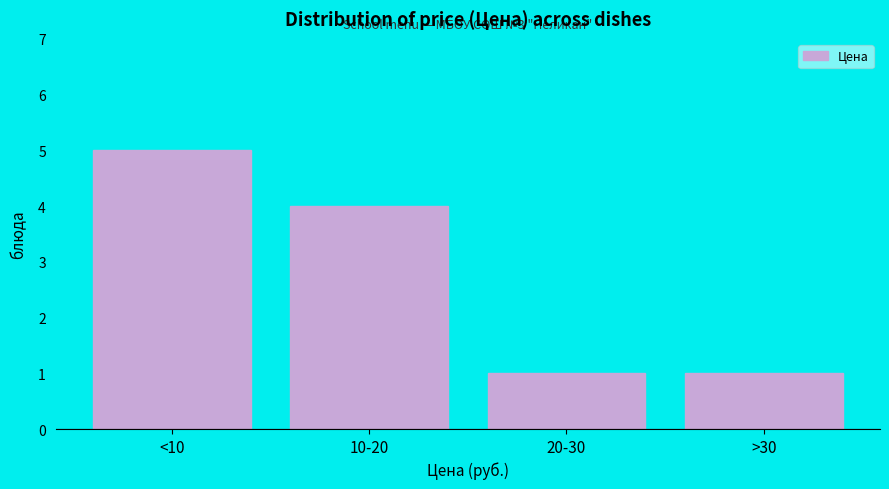

Reading left to right, list all the values displayed in this chart.

5	4	1	1